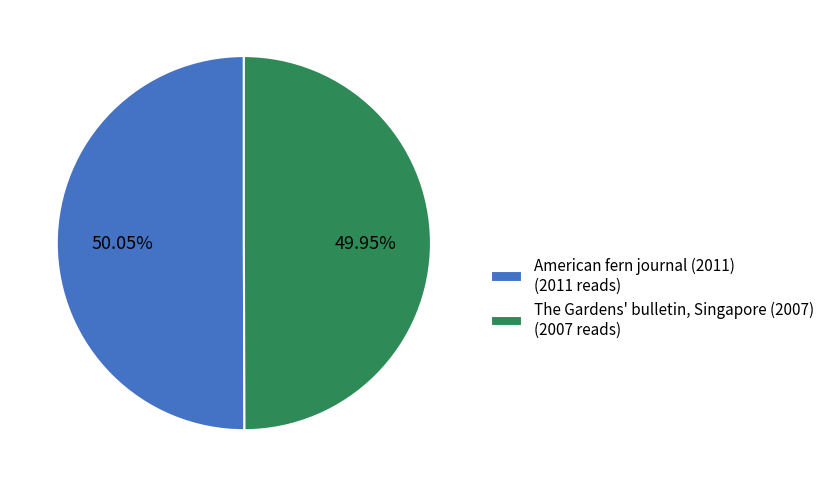

What is the ratio of the value at American fern journal (2011) (2011 reads) to the value at The Gardens' bulletin, Singapore (2007) (2007 reads)?

1.0